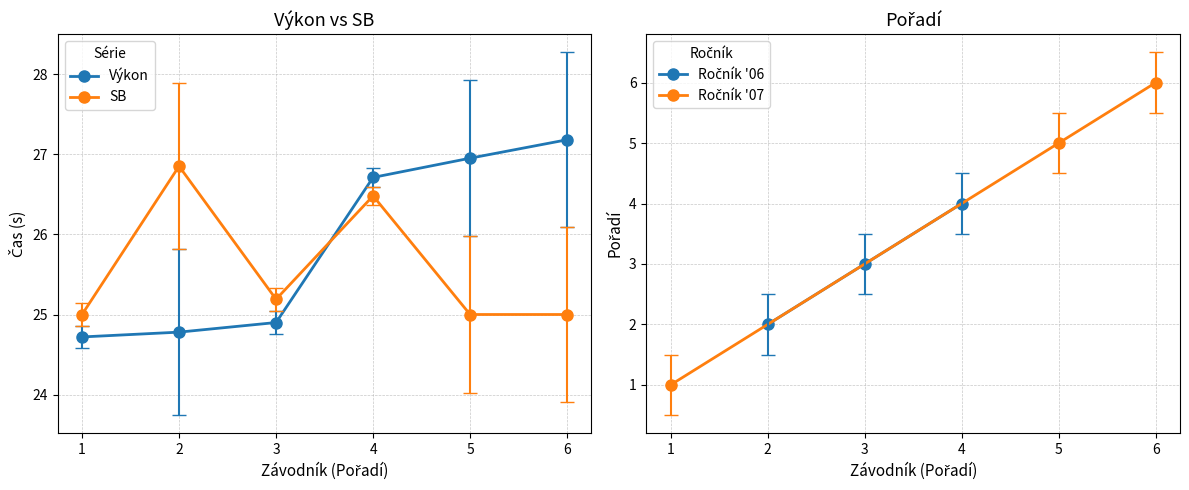

True or false: SB and Výkon cross at least once.

True